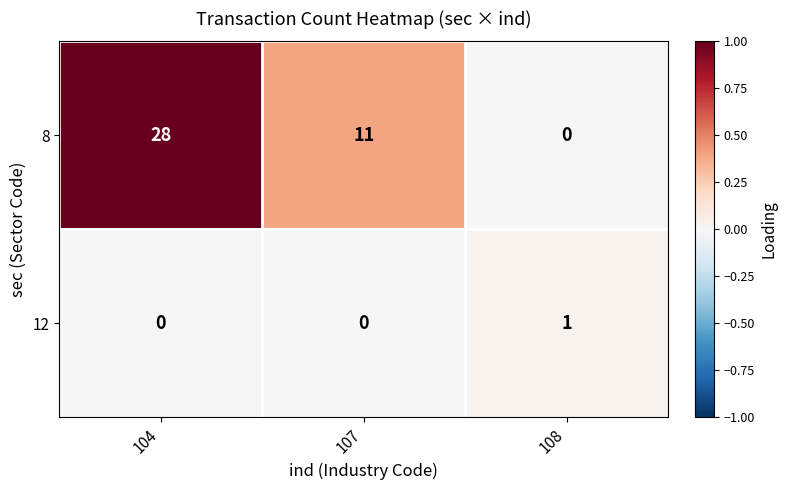

At how many categories does at least one series exceed 0?

3